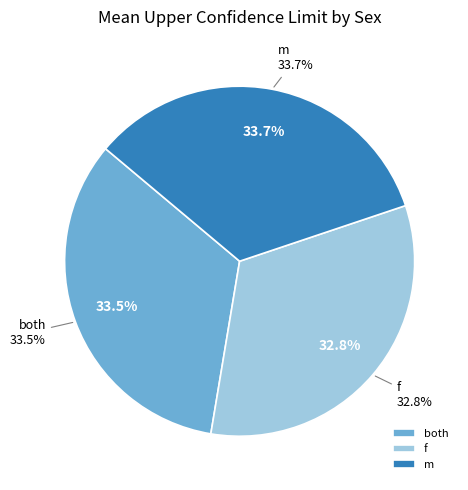

Which category has the biggest portion of the pie?

m